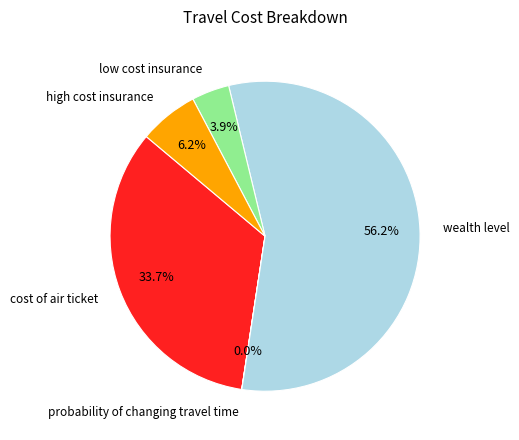

Is there a majority slice in this chart?

Yes